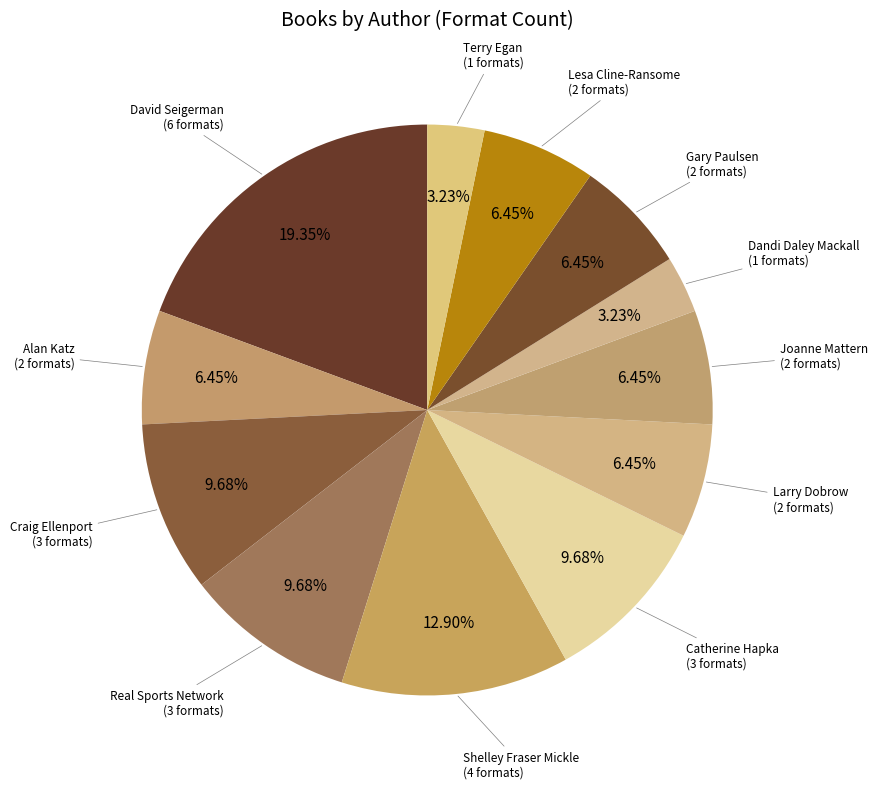

To the nearest percent, what portion does Larry Dobrow represent?

6%